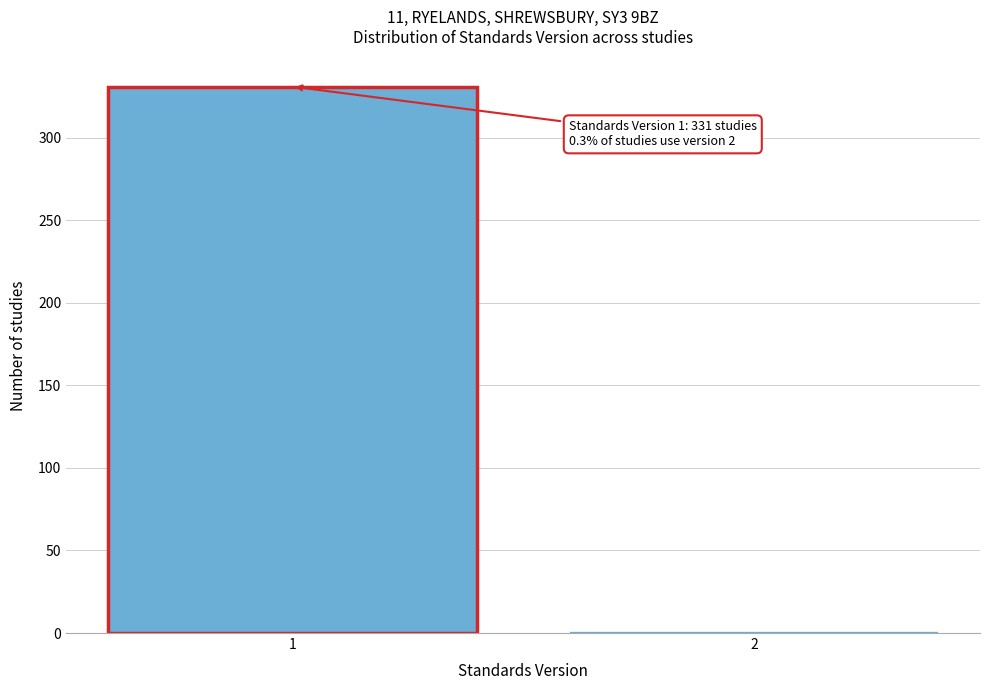

Reading right to left, transcribe all the data shown in this chart.

2=1	1=331